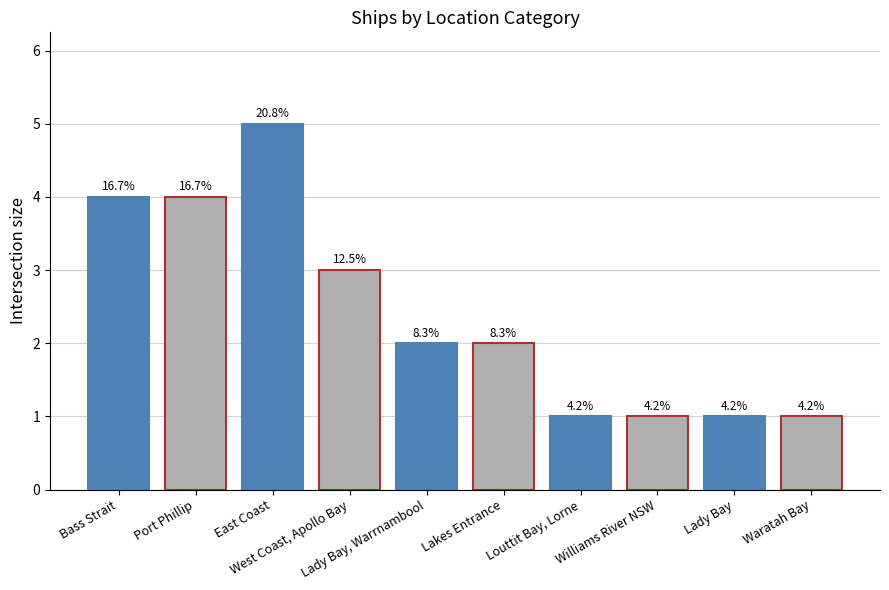

Reading left to right, transcribe all the data shown in this chart.

4	4	5	3	2	2	1	1	1	1